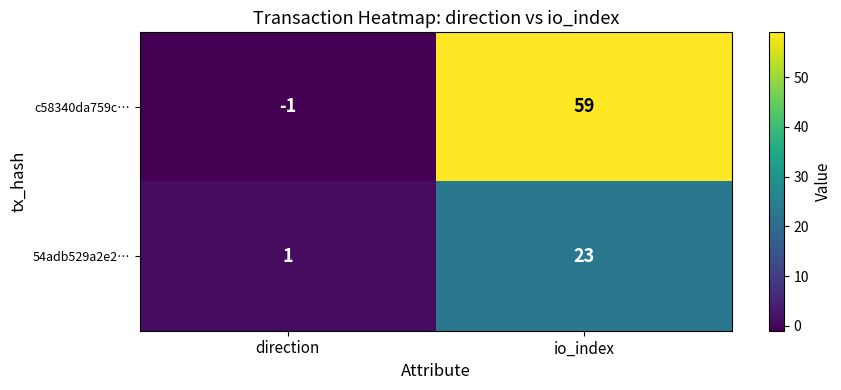

List the series in order of their overall mean, highest first.

c58340da759c…, 54adb529a2e2…